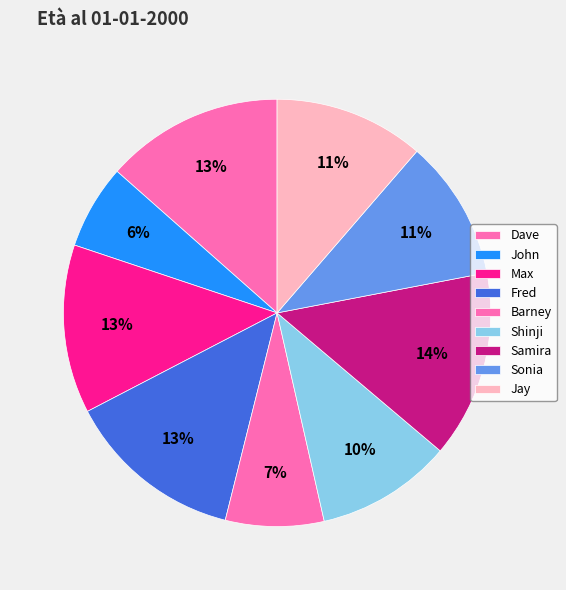

How many slices are in this pie chart?

9